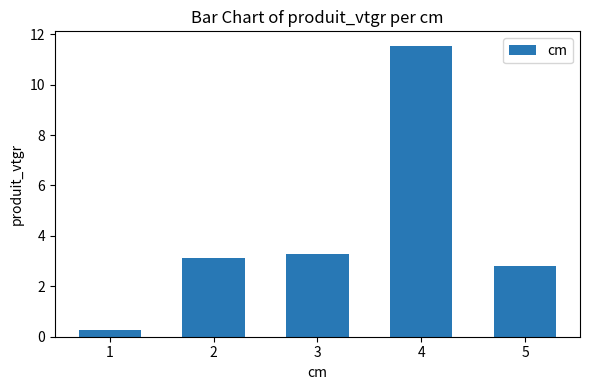

Count the number of values greater than 3.

3